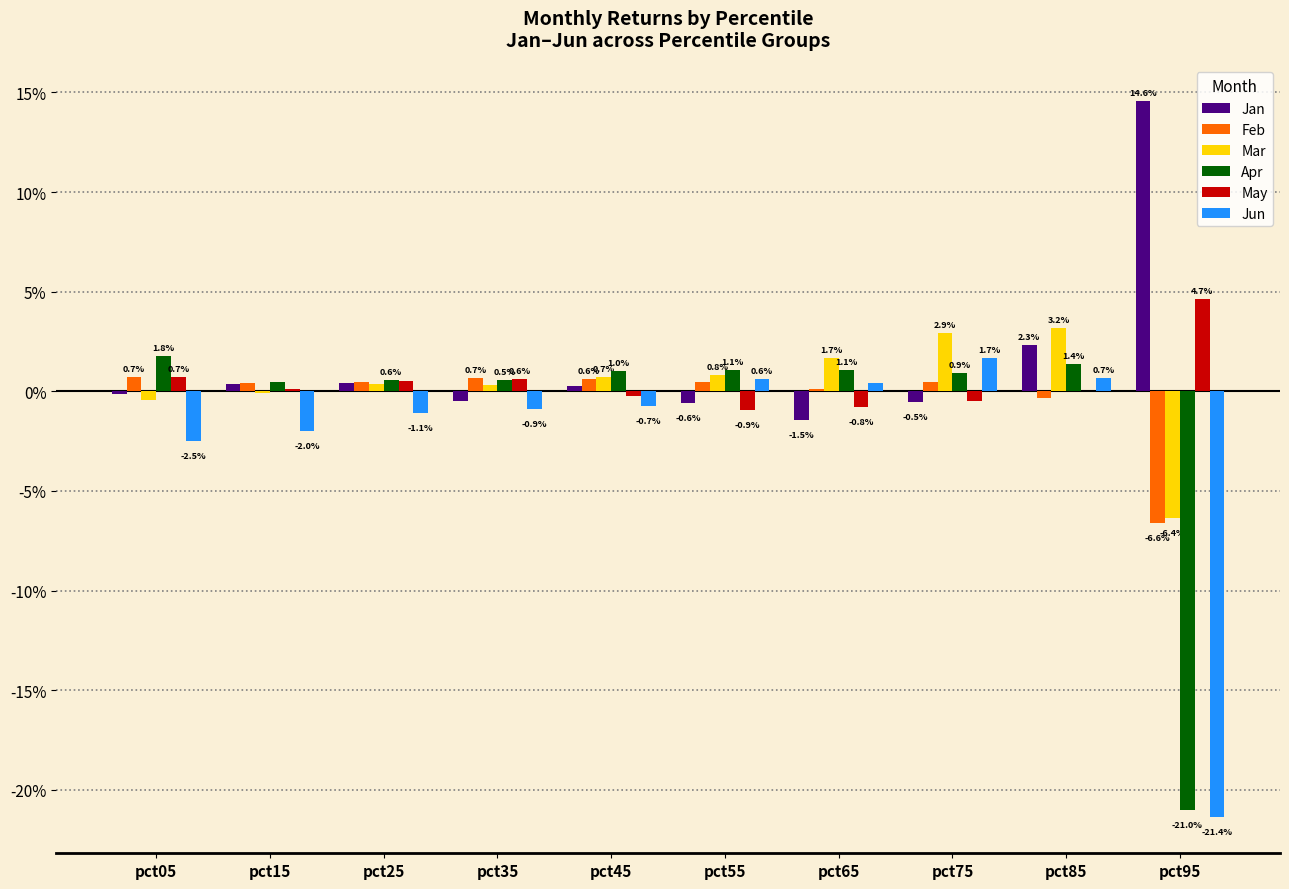

Are the bars horizontal?

No